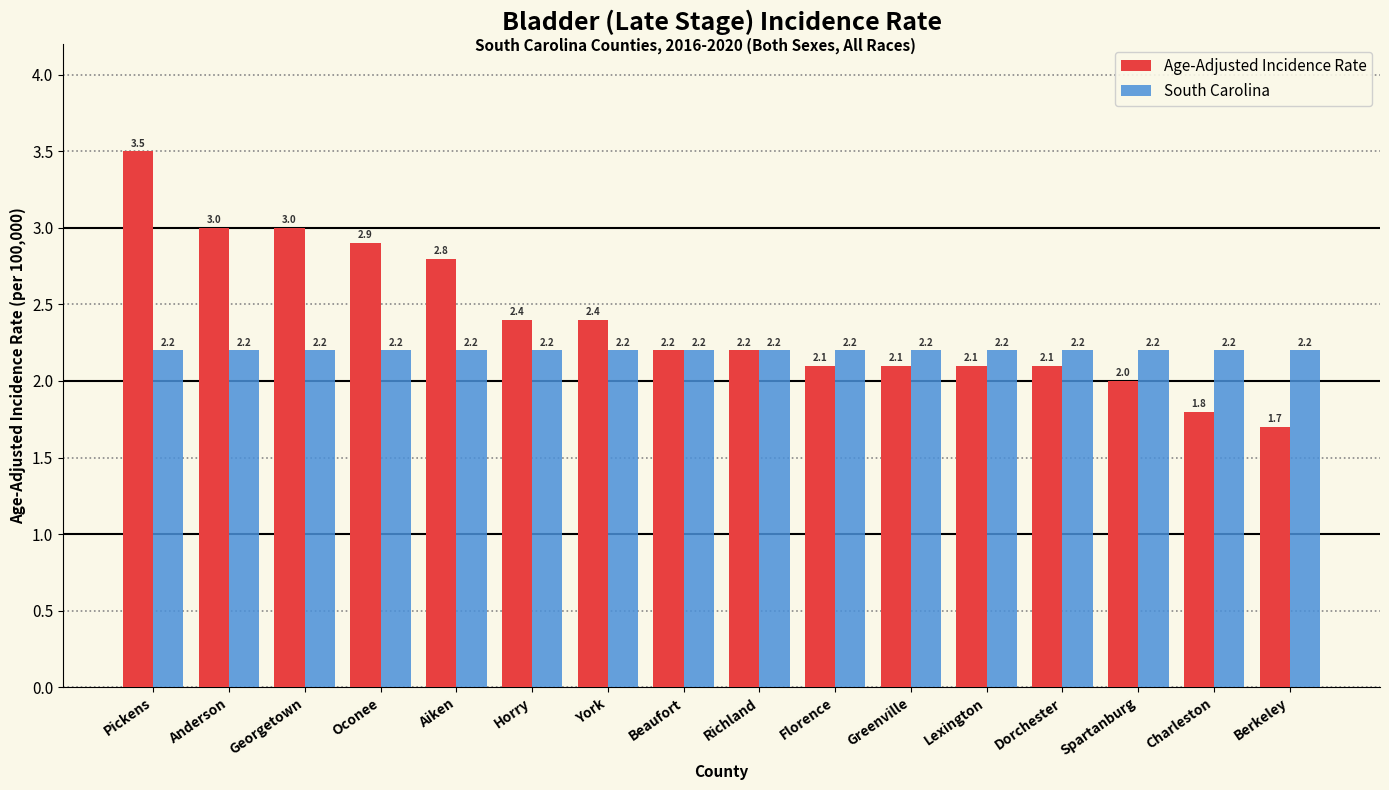

Count the number of categories in the chart.

16